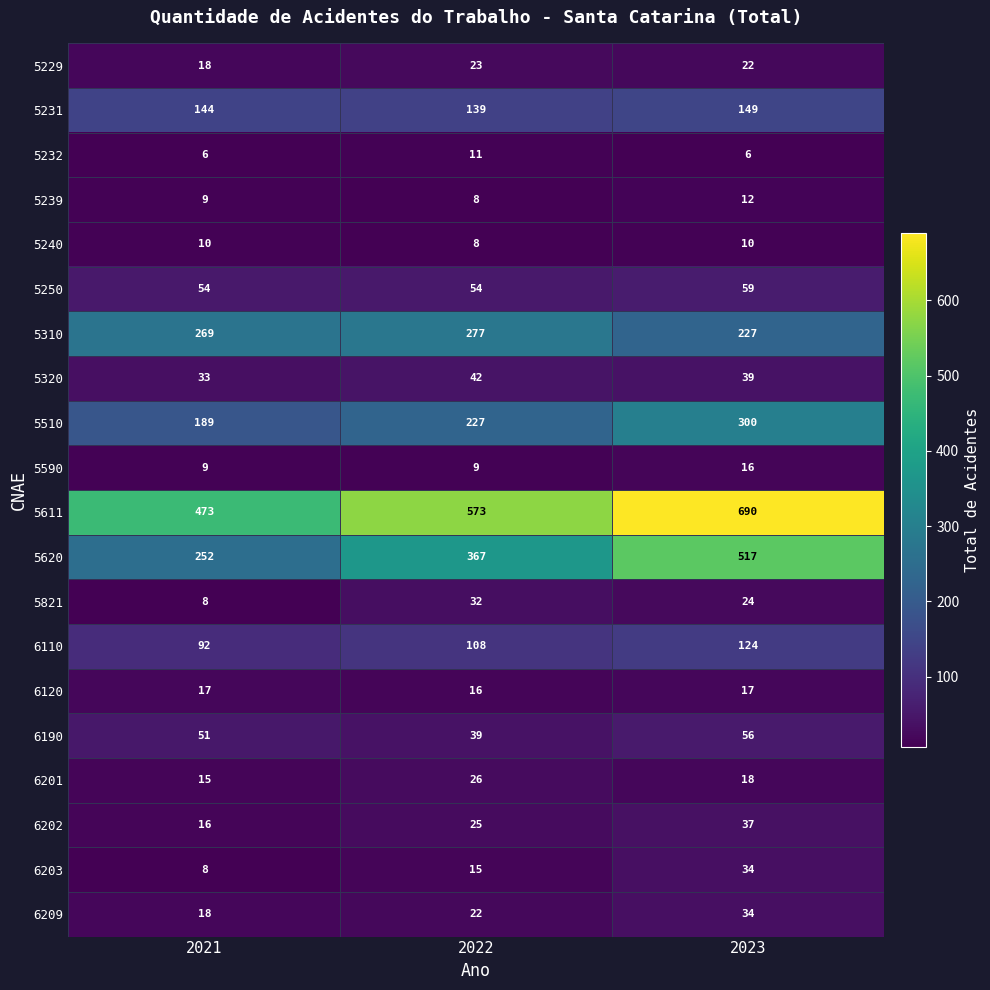

Rank the categories by 6202 value from lowest to highest.

2021, 2022, 2023